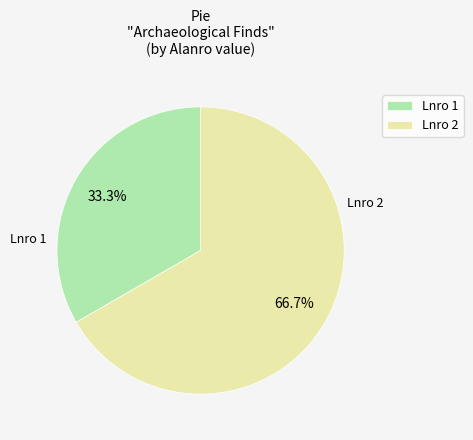

The Lnro 1 slice represents 33% of the pie. True or false?

True